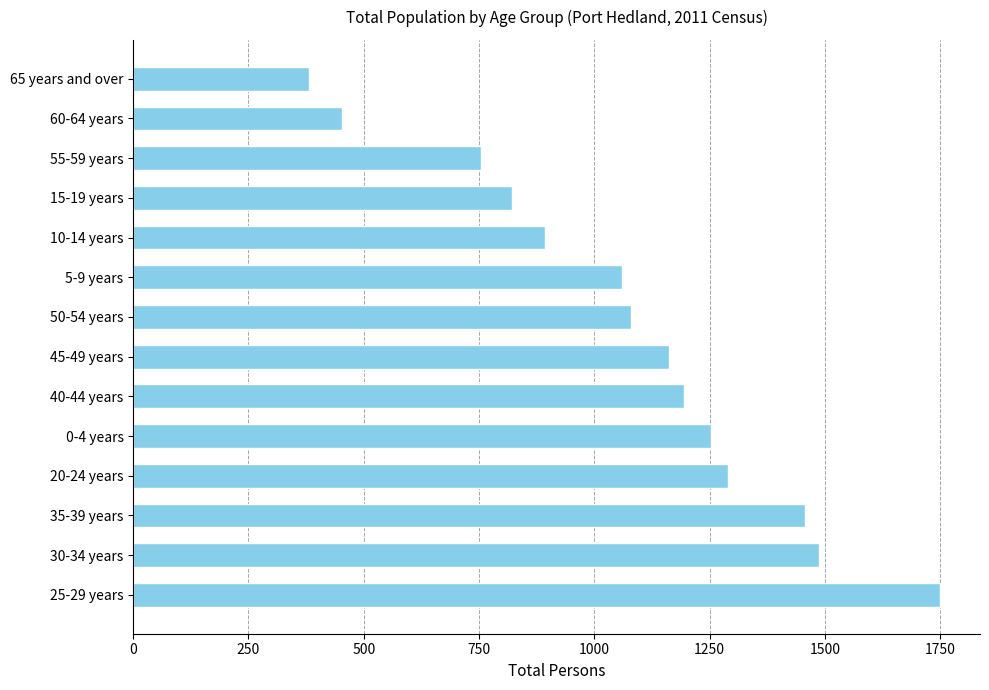

Does the chart contain stacked bars?

No